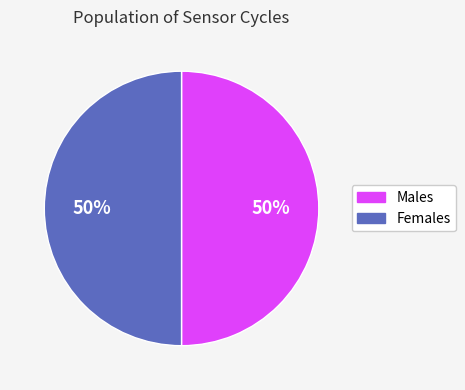

To the nearest percent, what is the average slice percentage?

50%